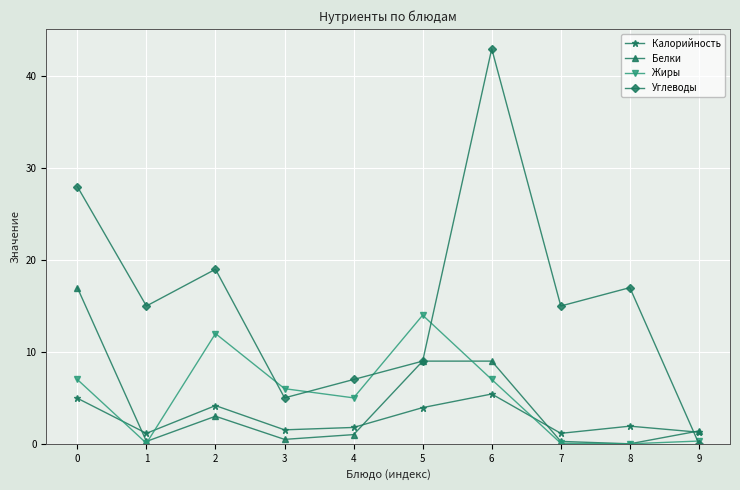

What is the value of the Углеводы point at the 9th from the left?

17.0